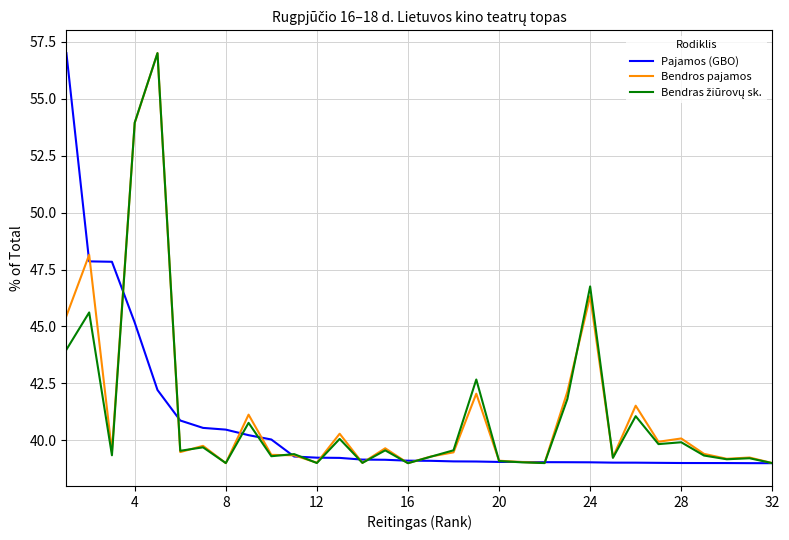

What is the minimum value shown in the chart?

39.0